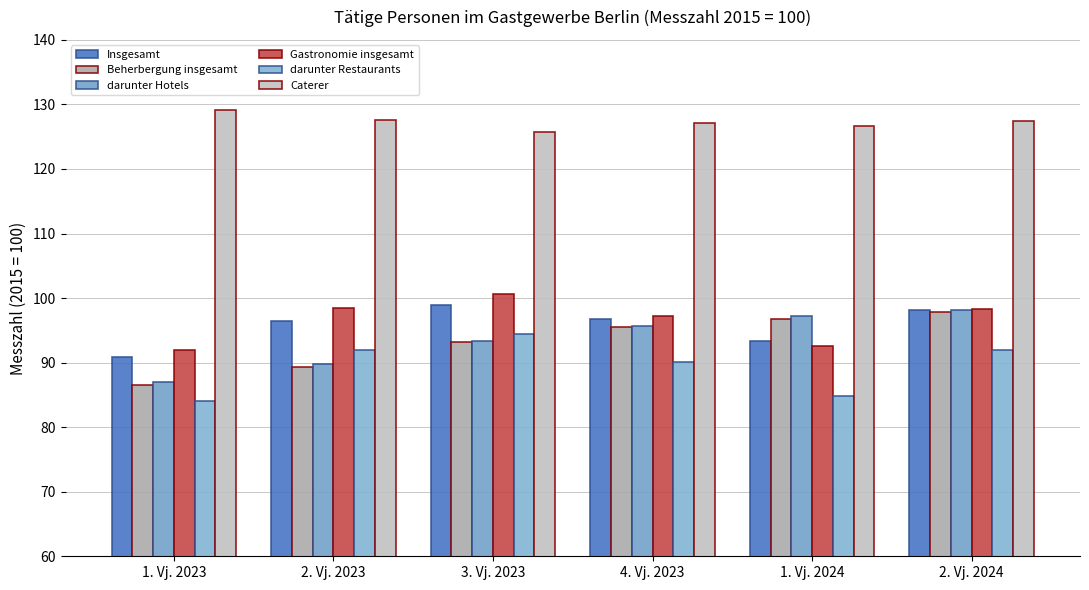

Between 2. Vj. 2024 and 1. Vj. 2024, which is larger?

2. Vj. 2024